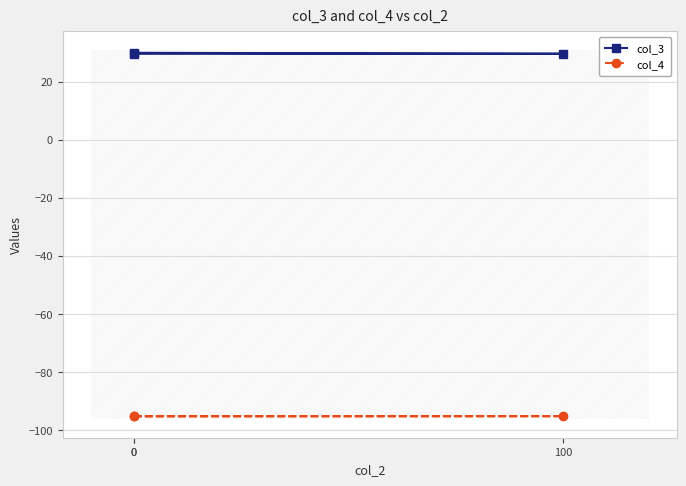

Rank the series at 100 from highest to lowest value.

col_3, col_4